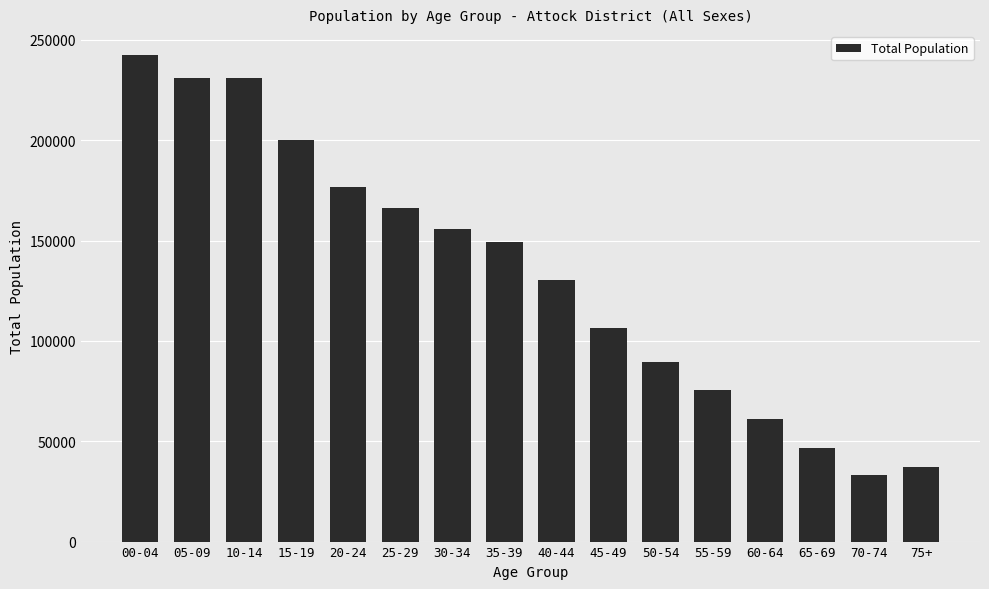

What is the value of the 9th bar from the left?

130587